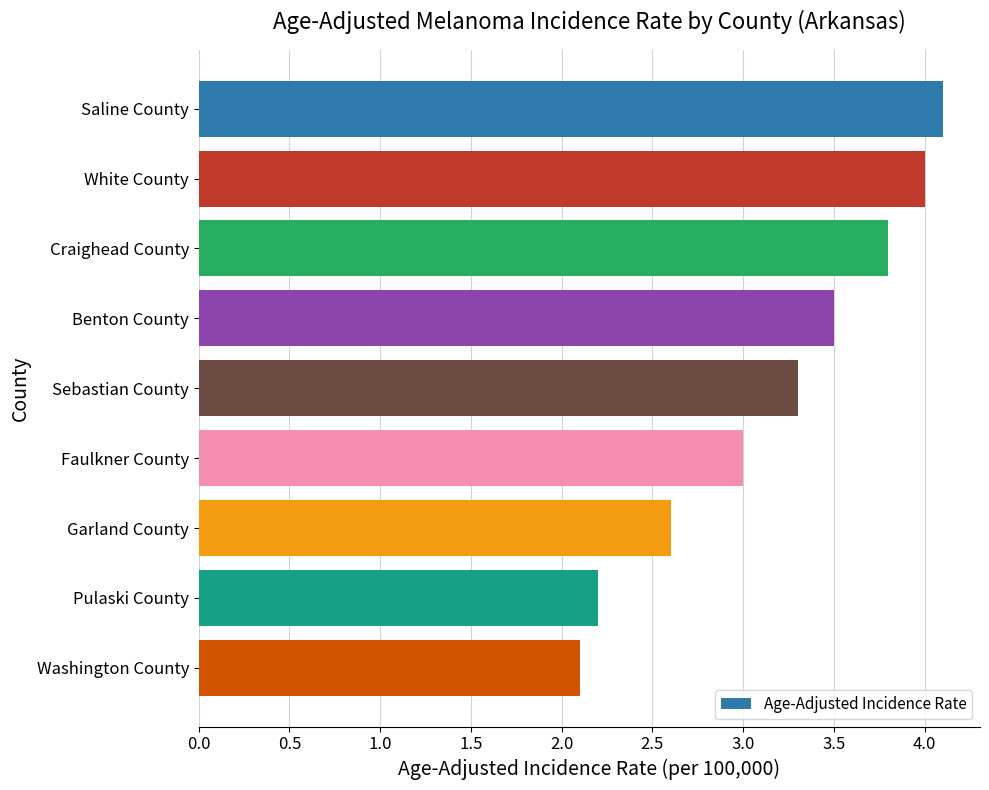

What is the minimum value shown in the chart?

2.1